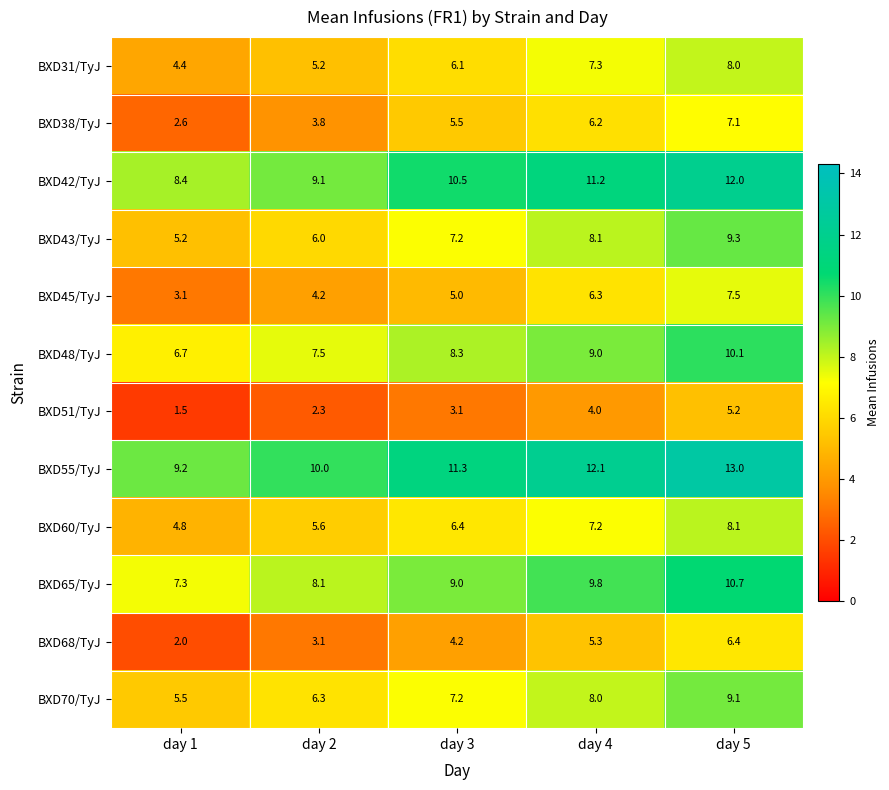

At which category is the sum across all series the highest?

day 5